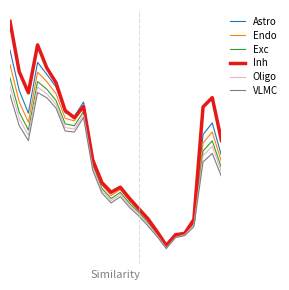

What are all the series names shown in the legend?

Astro, Endo, Exc, Inh, Oligo, VLMC